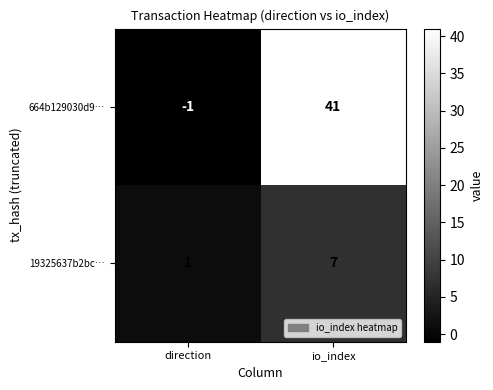

Rank the series by their maximum value, from lowest to highest.

19325637b2bc…, 664b129030d9…